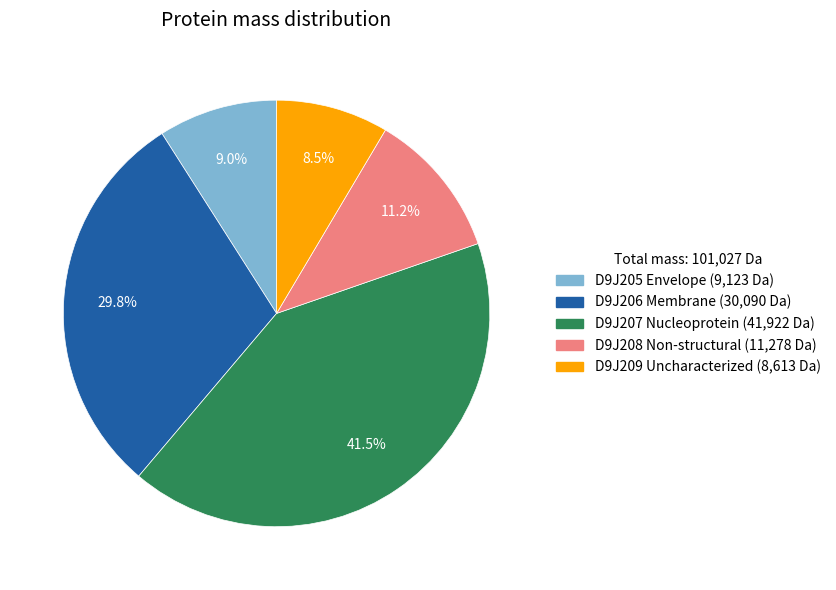

Which has a higher value, D9J209 Uncharacterized or D9J208 Non-structural?

D9J208 Non-structural